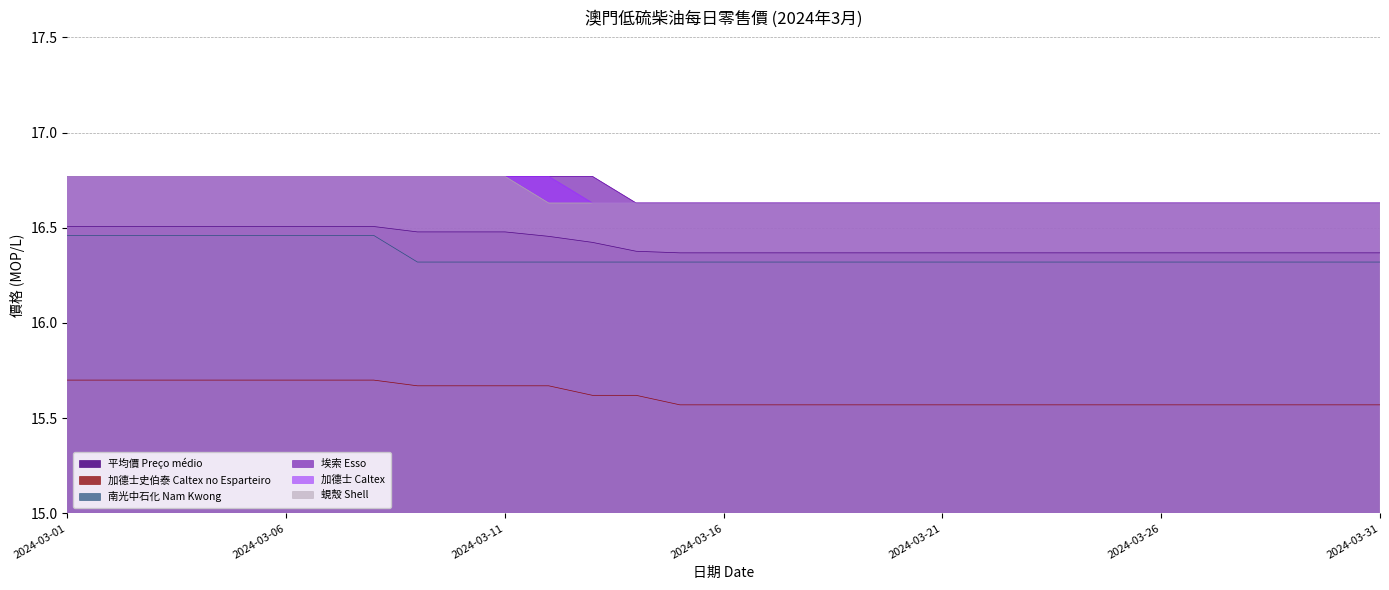

What are all the series names shown in the legend?

平均價 Preço médio, 加德士史伯泰 Caltex no Esparteiro, 南光中石化 Nam Kwong, 埃索 Esso, 加德士 Caltex, 蜆殼 Shell